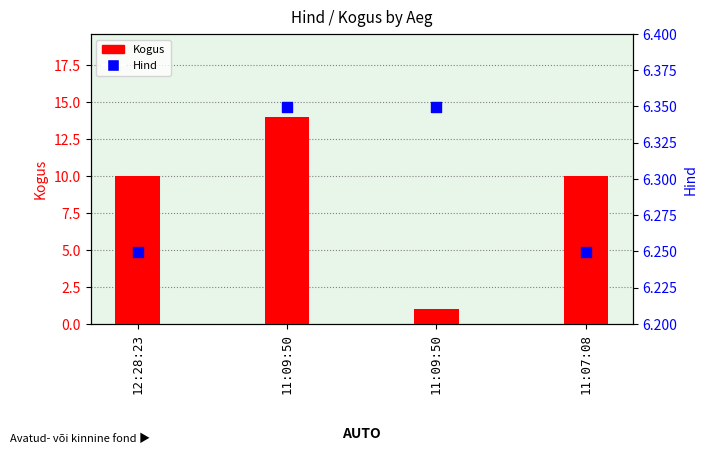

At which category is the sum across all series the highest?

11:09:50